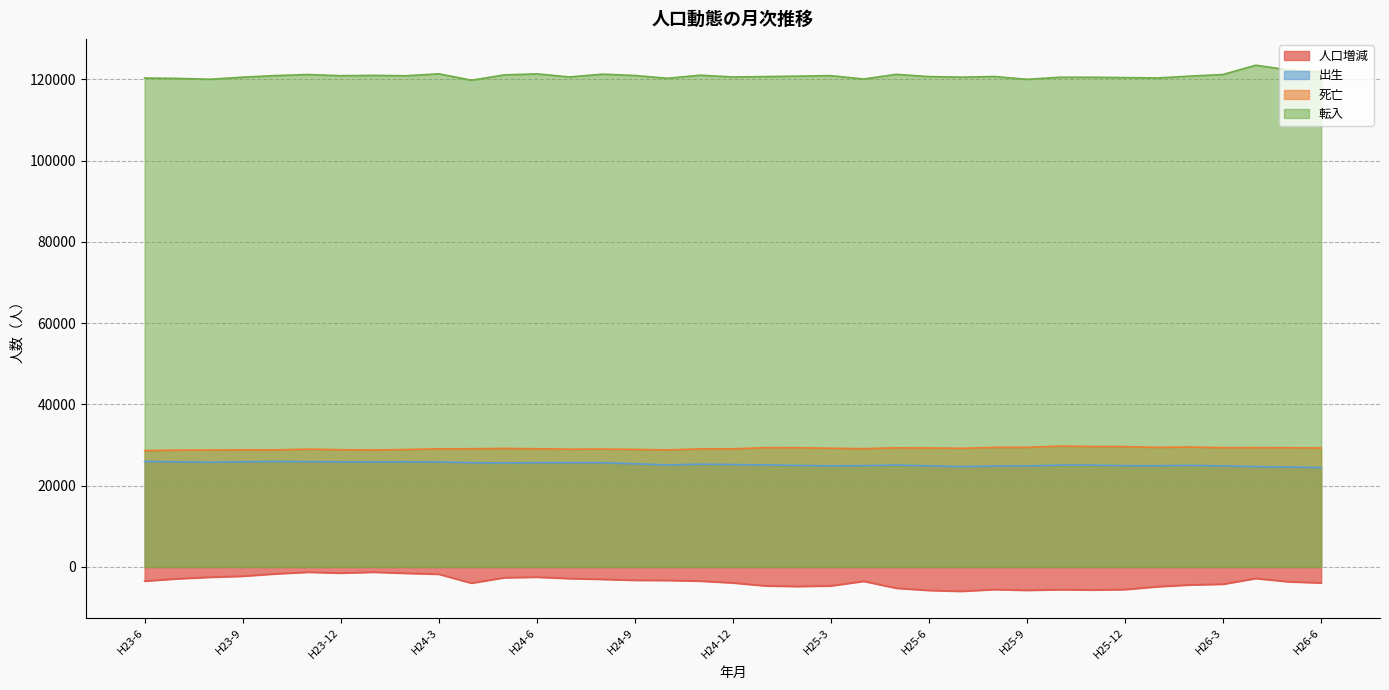

What is the average value of the 人口増減 series?

-3667